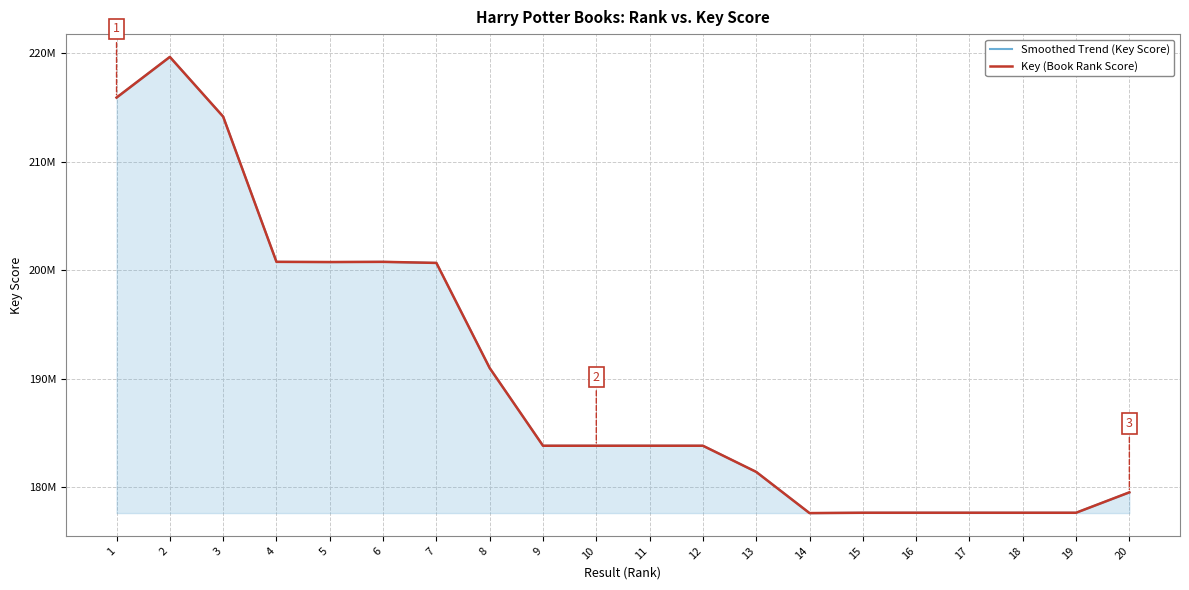

Does the chart have visible grid lines?

Yes